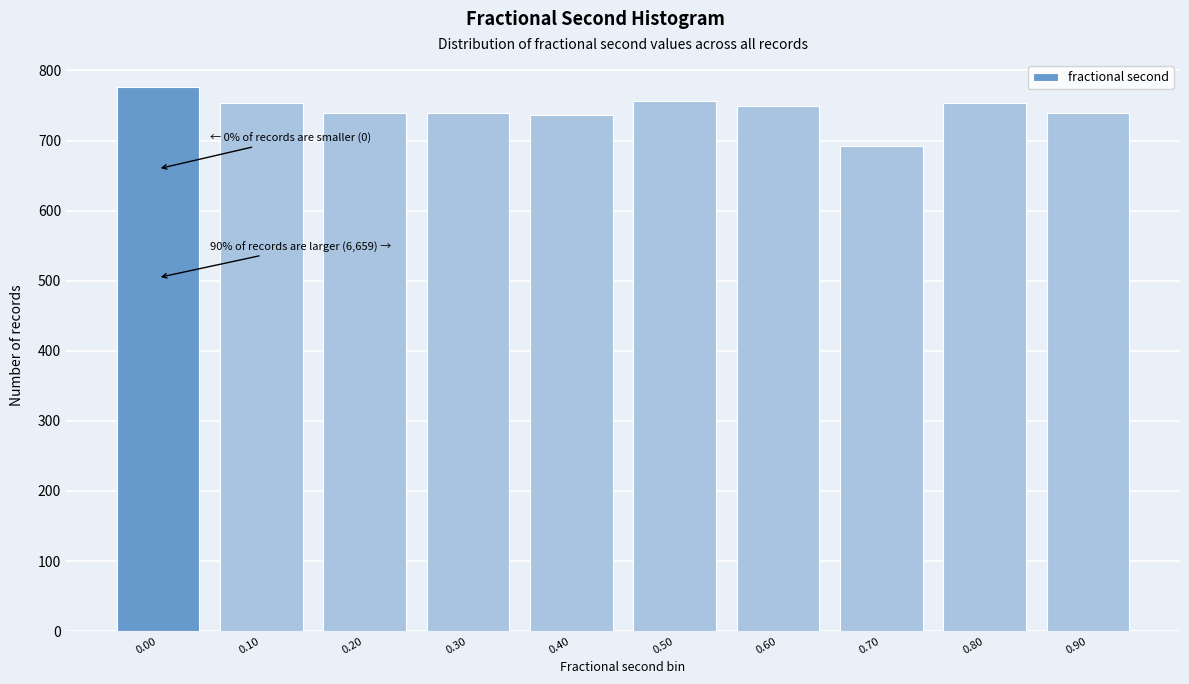

The value at 0.10 is 1127. True or false?

False